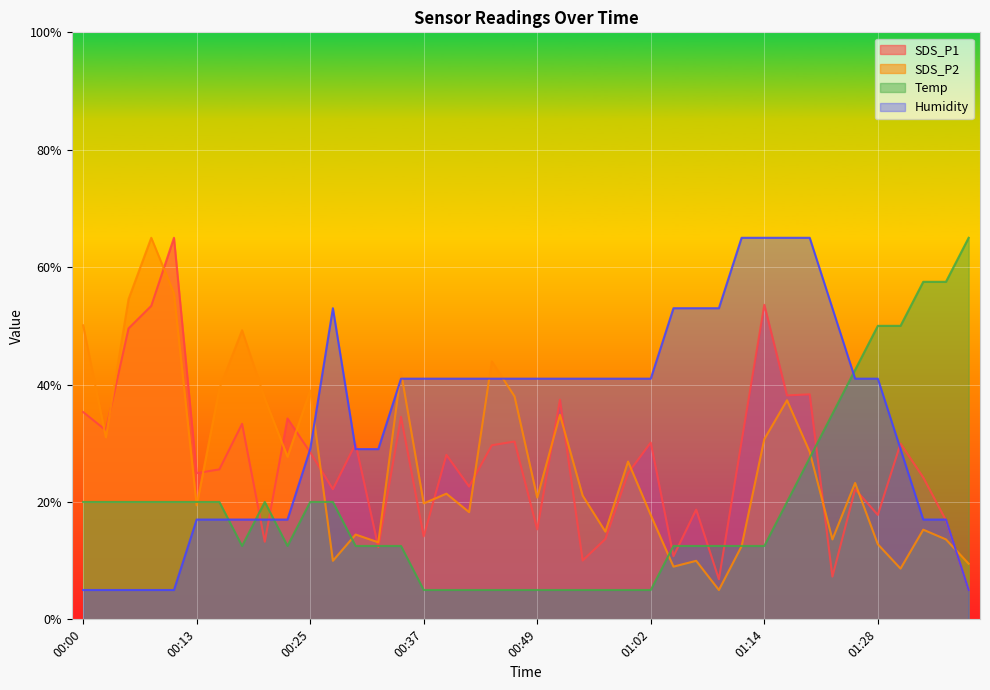

What is the label of the 34th point from the right?

00:15